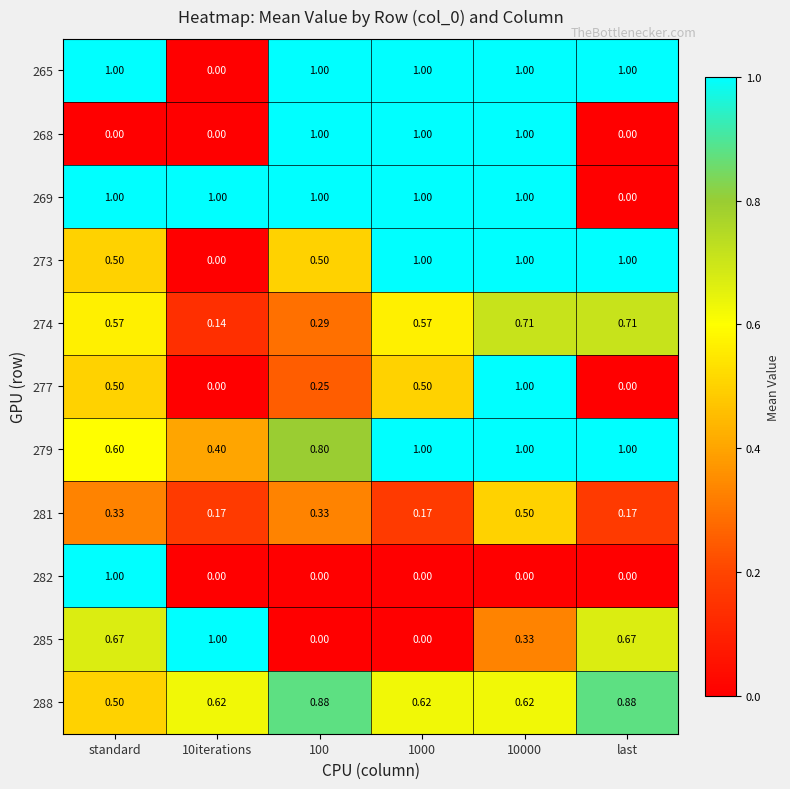

Where is 288 nearest to the value 0?

standard